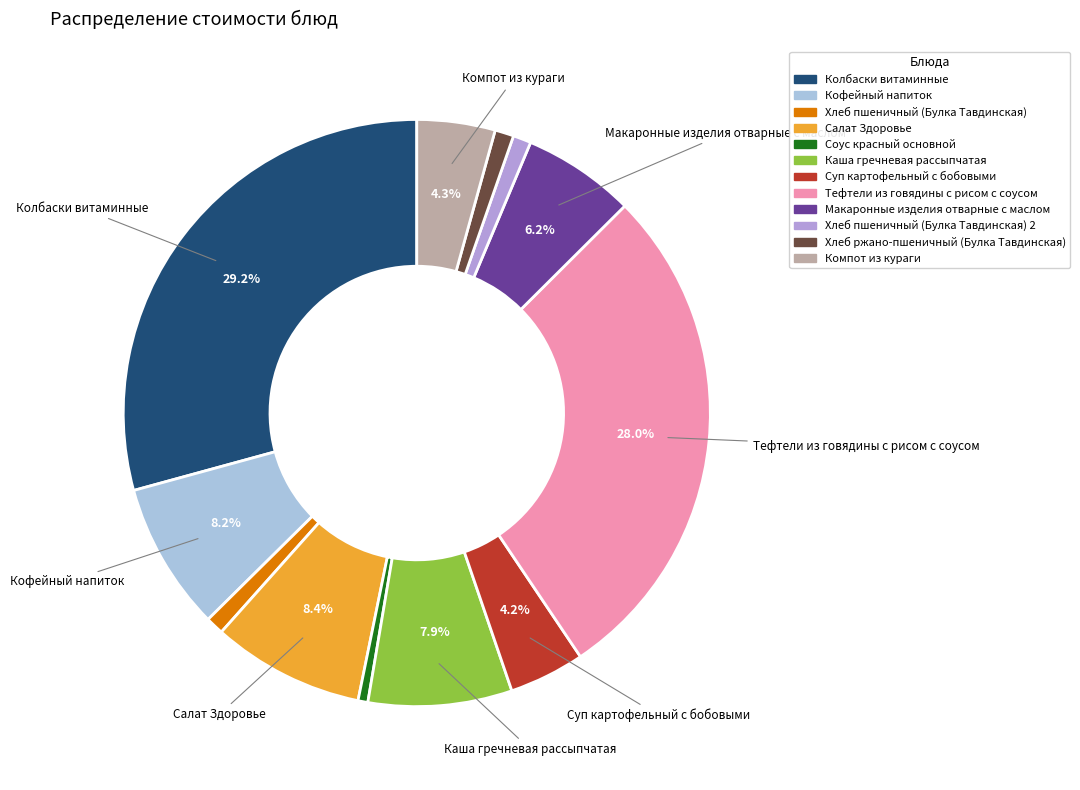

Is there a majority slice in this chart?

No